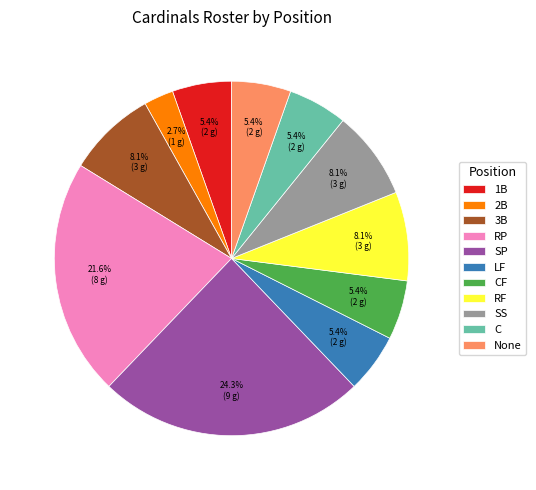

What is the total percentage of 3B and 2B?

10.8%